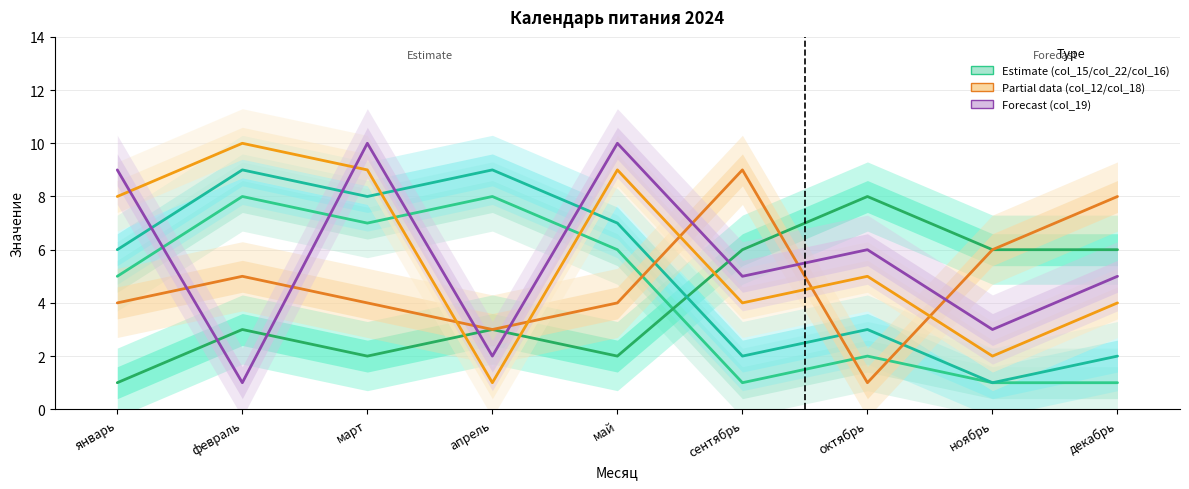

Is it true that col_16 equals 2 at сентябрь?

True